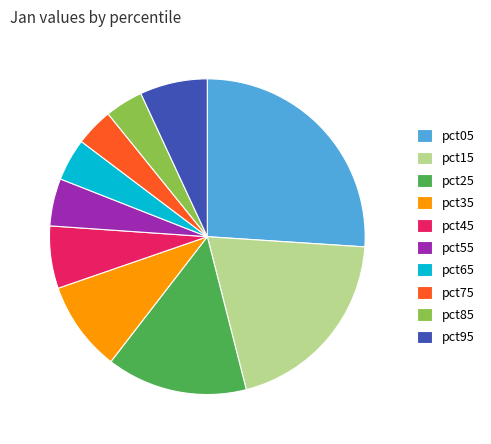

Is the sum of pct25 and pct55 greater than half?

No